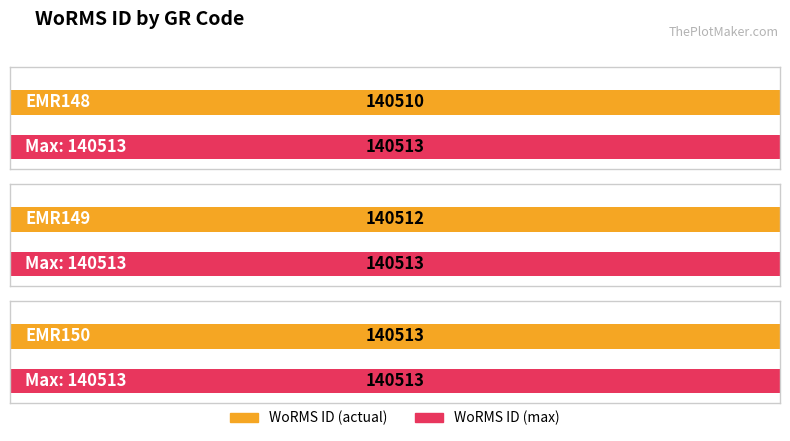

What is the greatest value displayed?

140513